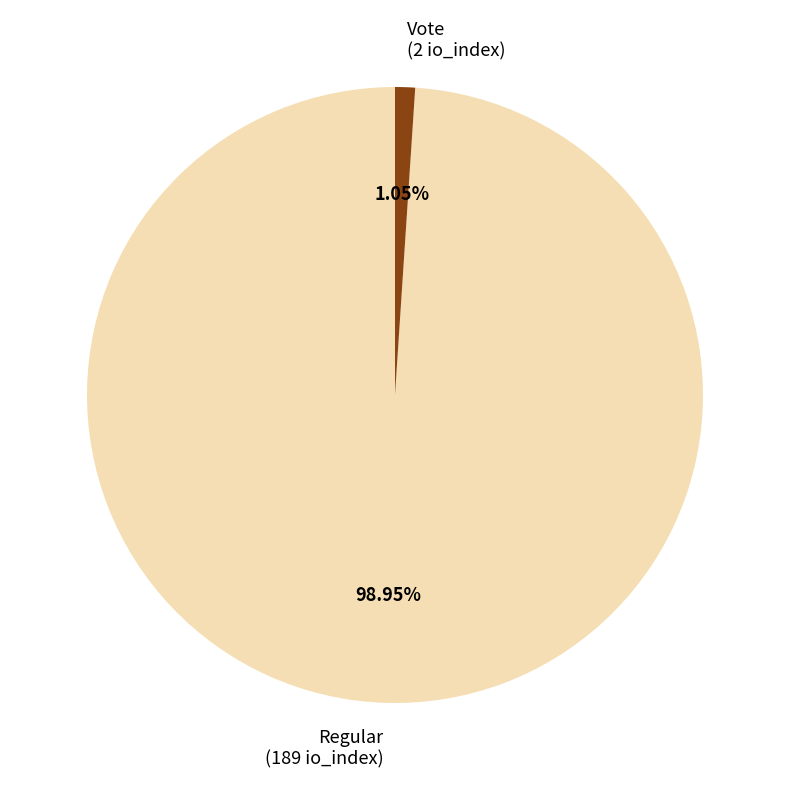

To the nearest percent, what portion does Vote represent?

1%